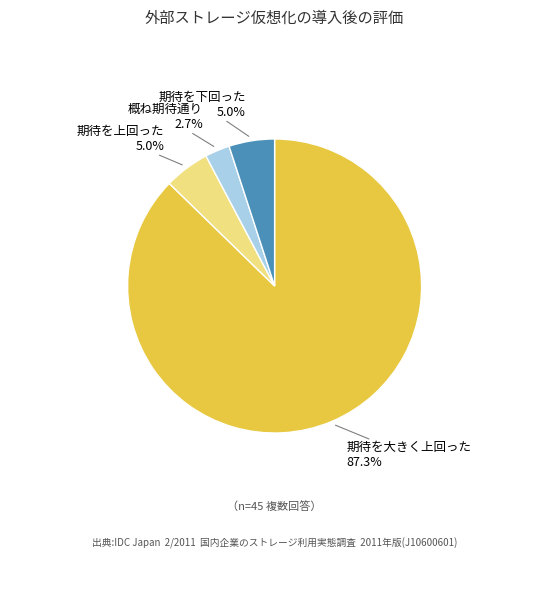

Is there any slice that represents more than half of the pie?

Yes